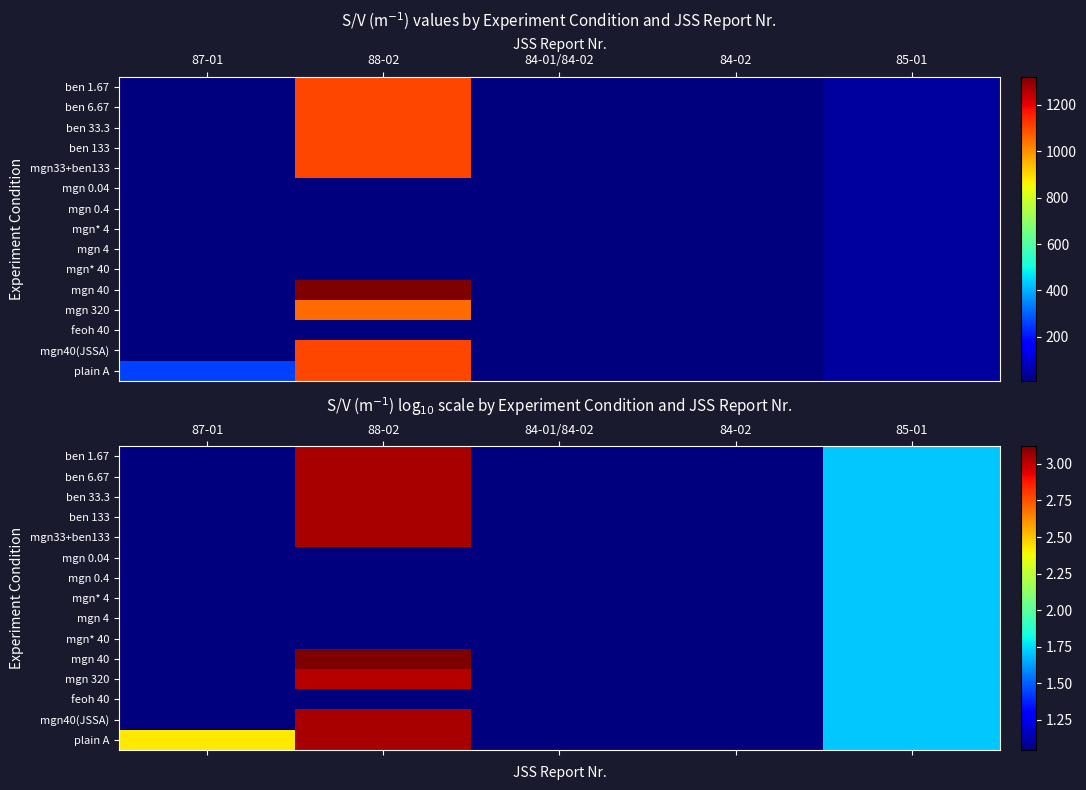

At which label is ben 33.3 closest to 2?

85-01